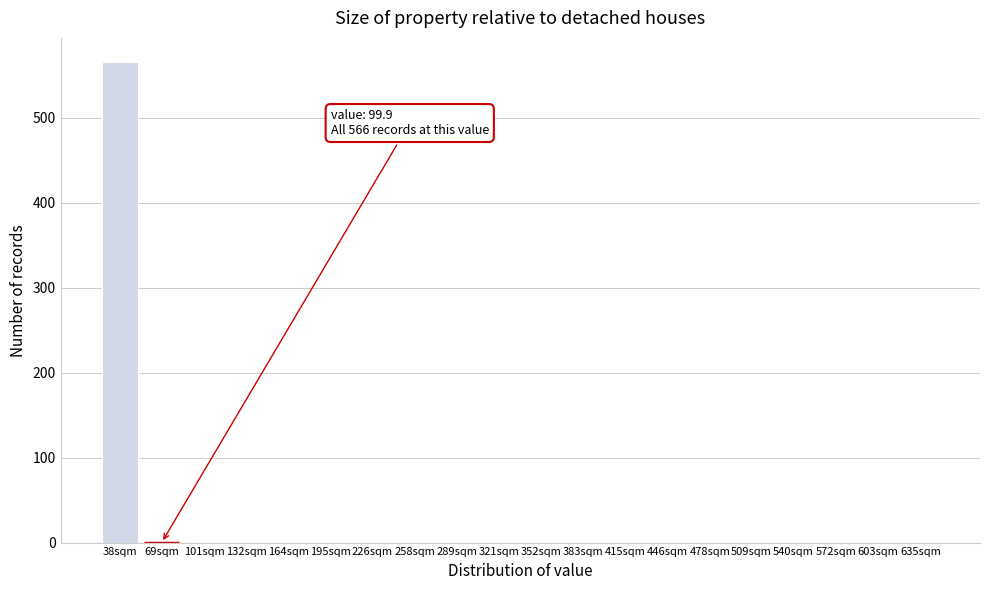

Reading left to right, transcribe all the data shown in this chart.

38sqm=566	69sqm=0	101sqm=0	132sqm=0	164sqm=0	195sqm=0	226sqm=0	258sqm=0	289sqm=0	321sqm=0	352sqm=0	383sqm=0	415sqm=0	446sqm=0	478sqm=0	509sqm=0	540sqm=0	572sqm=0	603sqm=0	635sqm=0